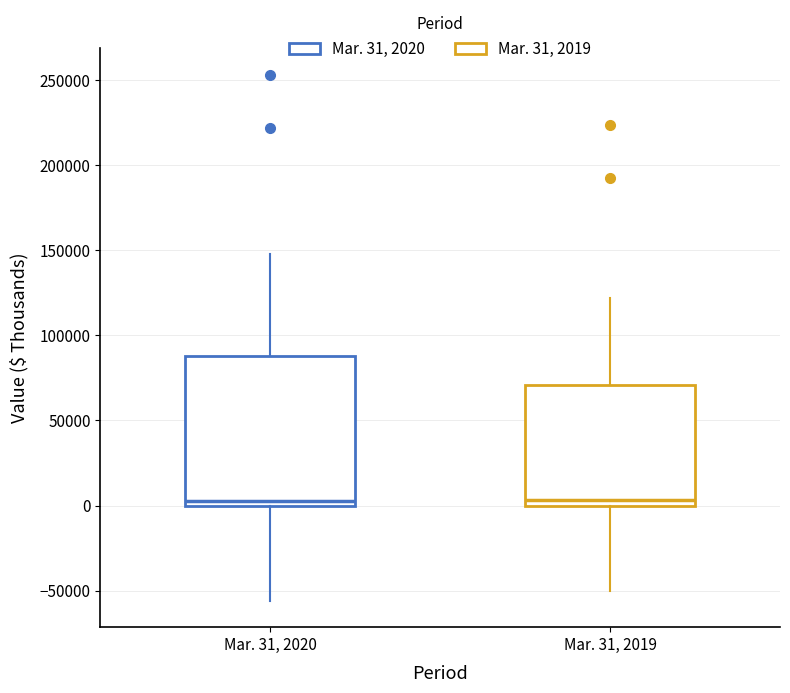

Which box is the tallest, from its lower edge to its upper edge?

Mar. 31, 2020